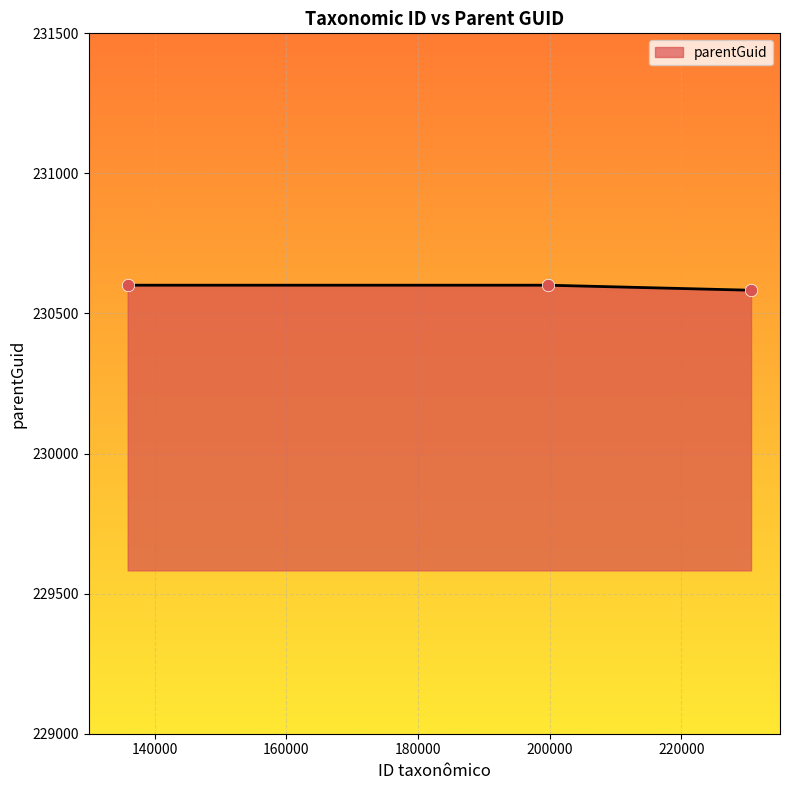

What is the sum of all values?

691785